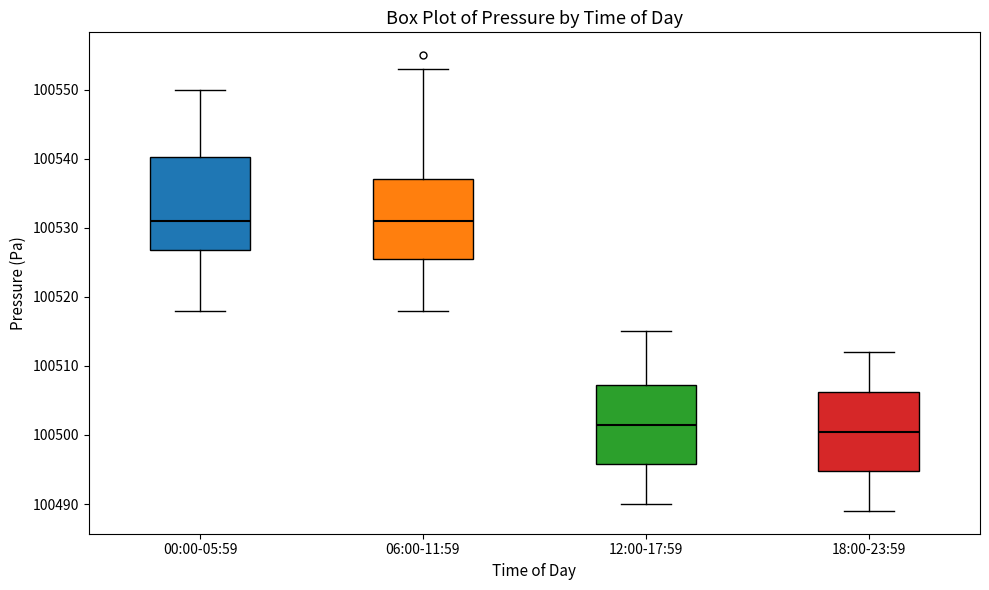

Which box has the lowest median line?

18:00-23:59